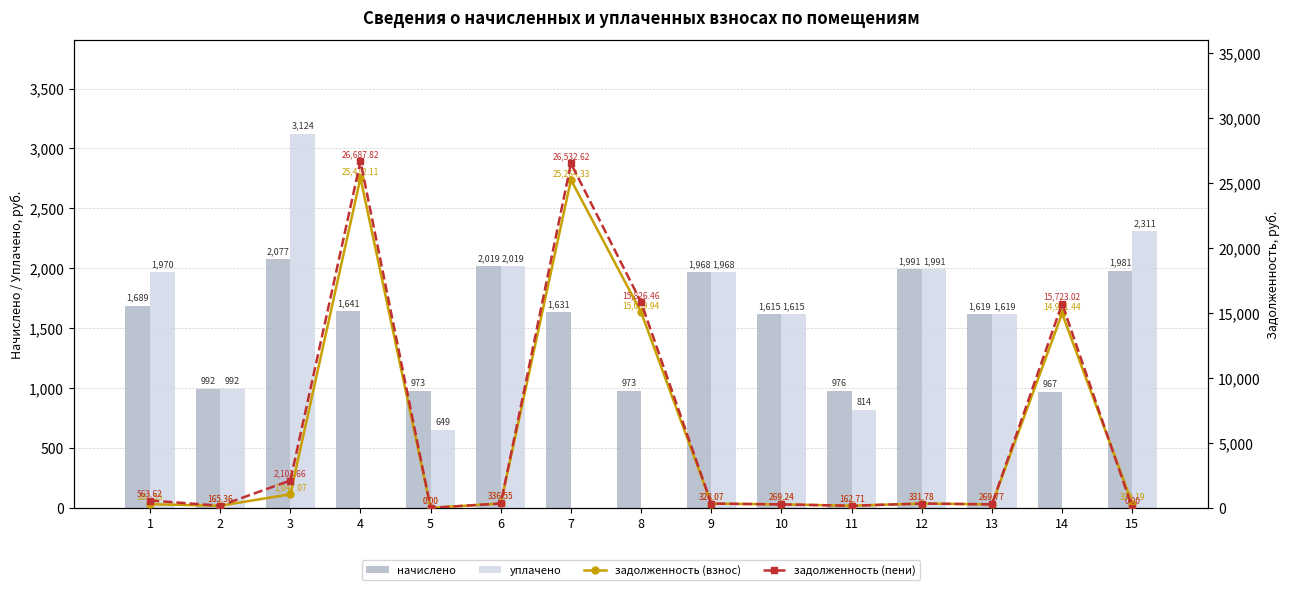

What is the sum of all начислено values?

23112.2